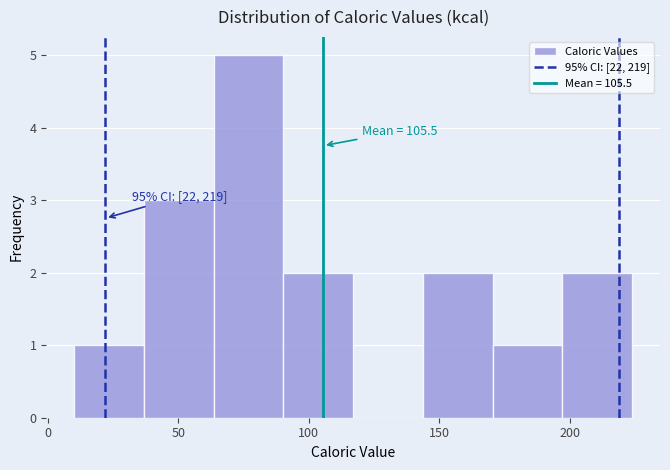

Over which range of the x-axis is the bar tallest?

65 to 90